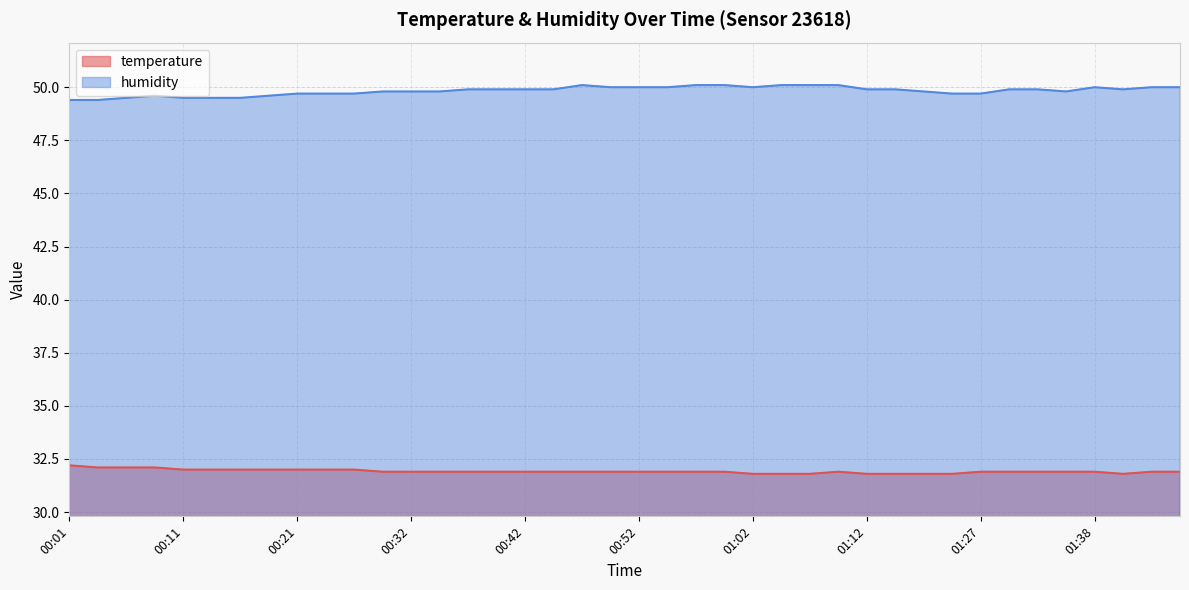

Which series changed the most between 00:01 and 00:55?

humidity